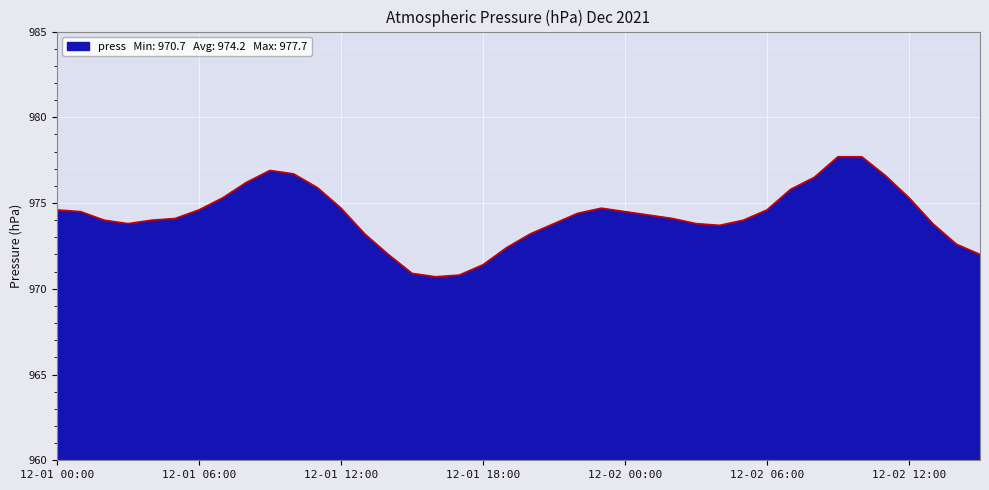

What is the smallest value displayed?

970.7